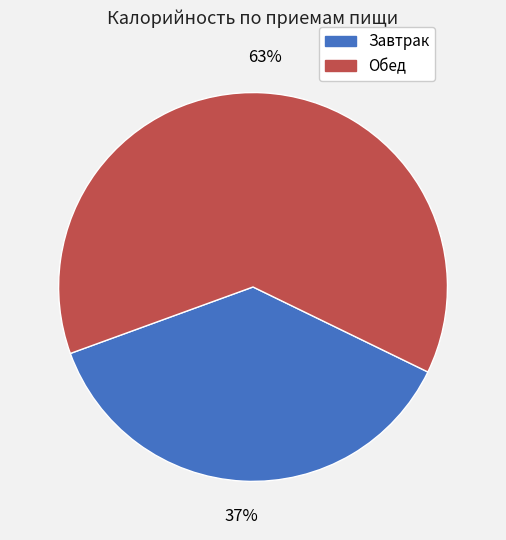

To the nearest percent, what percentage of the pie is Завтрак?

37%